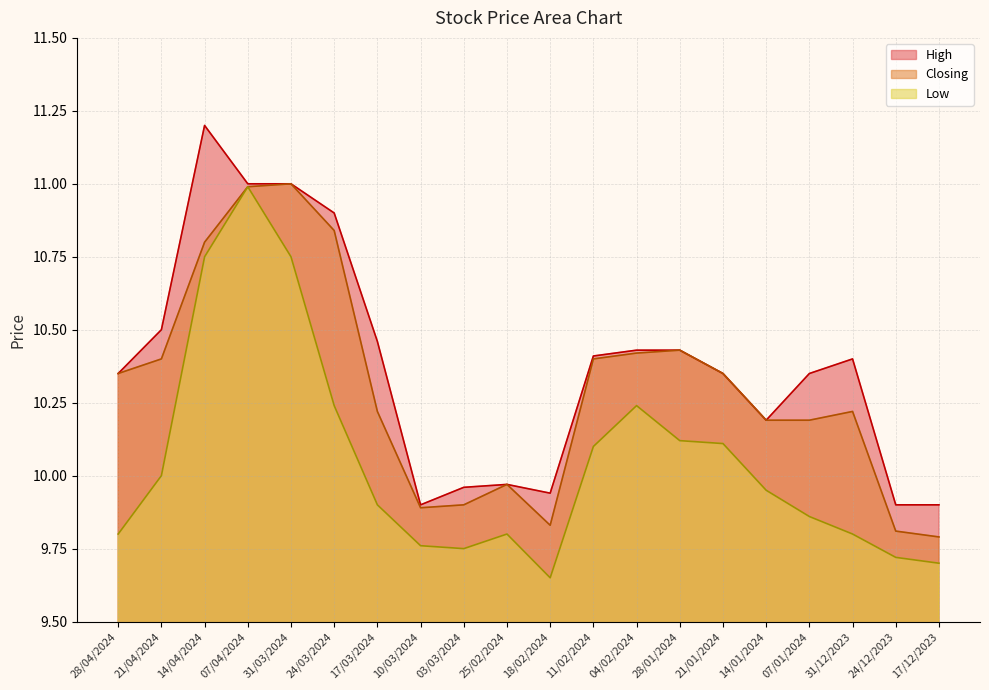

What is the value of the Low point at the 4th from the left?

11.0